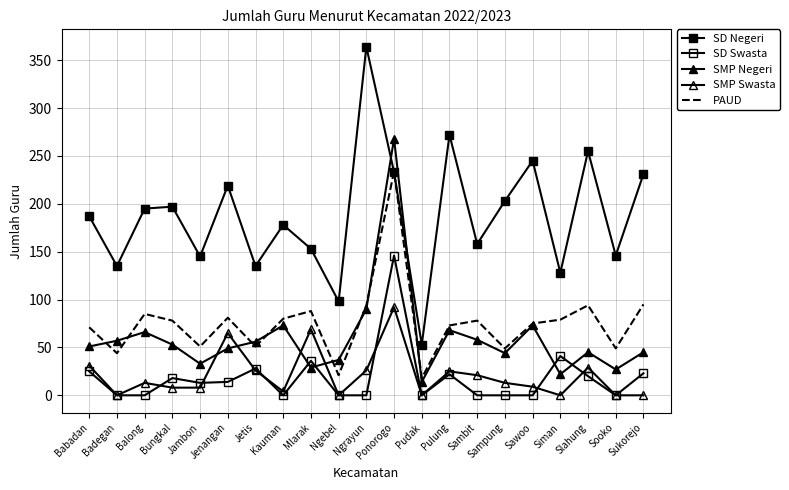

Reading right to left, what are all the values shown in this chart?

SD Negeri: Sukorejo=231	Sooko=146	Slahung=255	Siman=128	Sawoo=245	Sampung=203	Sambit=158	Pulung=272	Pudak=53	Ponorogo=233	Ngrayun=364	Ngebel=98	Mlarak=153	Kauman=178	Jetis=135	Jenangan=219	Jambon=145	Bungkal=197	Balong=195	Badegan=135	Babadan=187
SD Swasta: Sukorejo=23	Sooko=0	Slahung=20	Siman=41	Sawoo=0	Sampung=0	Sambit=0	Pulung=22	Pudak=0	Ponorogo=146	Ngrayun=0	Ngebel=0	Mlarak=36	Kauman=0	Jetis=28	Jenangan=14	Jambon=13	Bungkal=18	Balong=0	Badegan=0	Babadan=25
SMP Negeri: Sukorejo=45	Sooko=27	Slahung=45	Siman=22	Sawoo=73	Sampung=44	Sambit=58	Pulung=68	Pudak=14	Ponorogo=268	Ngrayun=90	Ngebel=37	Mlarak=29	Kauman=73	Jetis=56	Jenangan=49	Jambon=33	Bungkal=53	Balong=66	Badegan=57	Babadan=51
SMP Swasta: Sukorejo=0	Sooko=0	Slahung=29	Siman=0	Sawoo=9	Sampung=13	Sambit=21	Pulung=25	Pudak=0	Ponorogo=92	Ngrayun=26	Ngebel=0	Mlarak=69	Kauman=4	Jetis=26	Jenangan=65	Jambon=8	Bungkal=8	Balong=13	Badegan=0	Babadan=31
PAUD: Sukorejo=95	Sooko=49	Slahung=94	Siman=79	Sawoo=75	Sampung=49	Sambit=78	Pulung=73	Pudak=18	Ponorogo=234	Ngrayun=94	Ngebel=21	Mlarak=88	Kauman=80	Jetis=51	Jenangan=81	Jambon=51	Bungkal=78	Balong=85	Badegan=44	Babadan=71